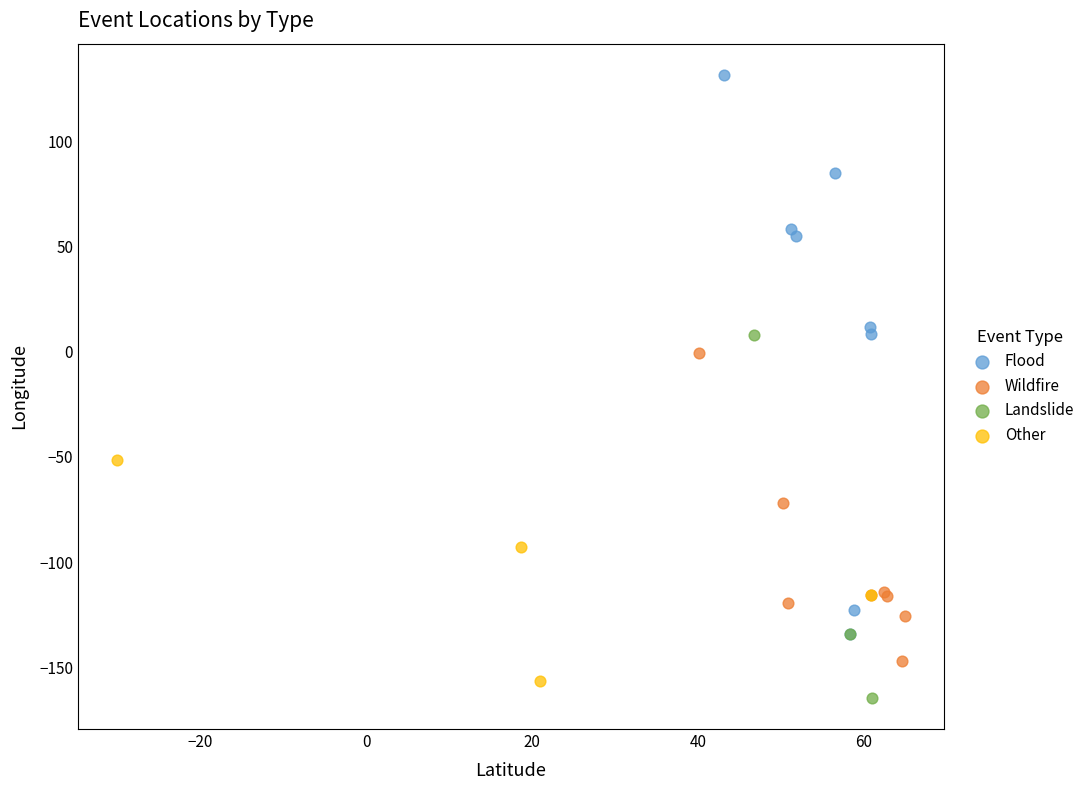

Which series has the widest spread of Y values?

Flood